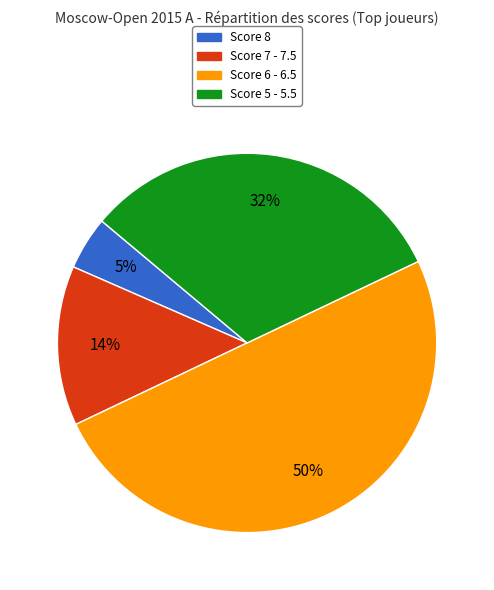

To the nearest percent, what percentage of the pie is Score 5 - 5.5?

32%